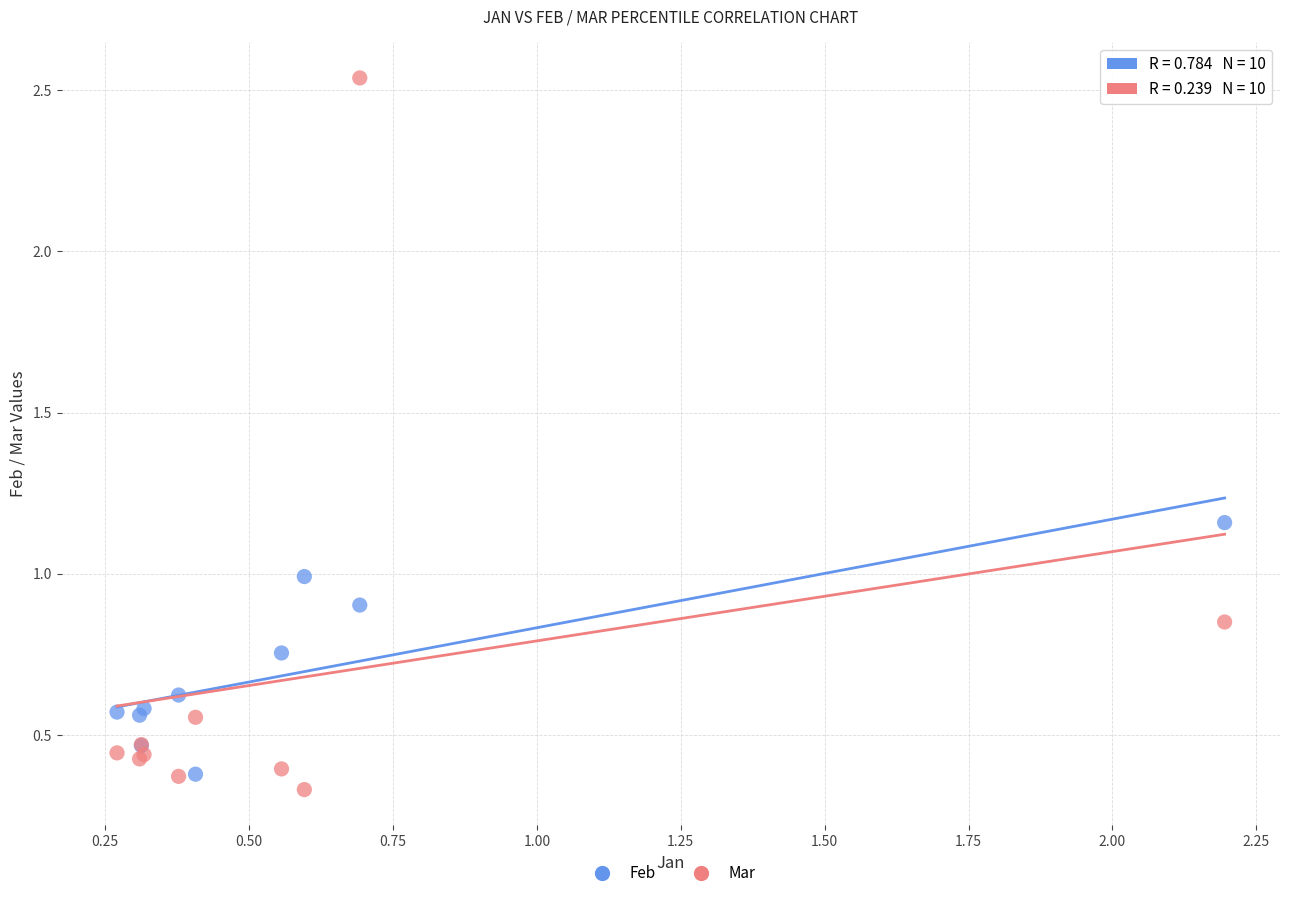

Which series contains the highest Y value?

Mar